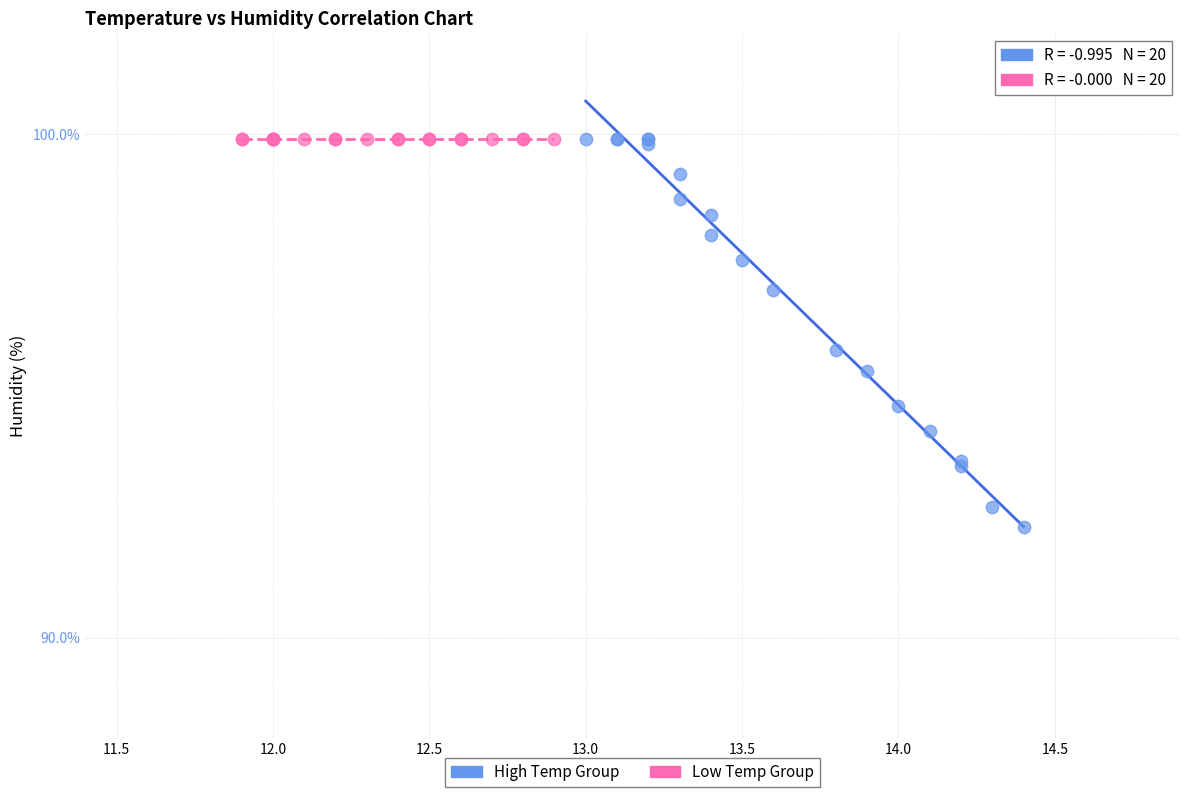

Which series contains the lowest Y value?

High Temp Group